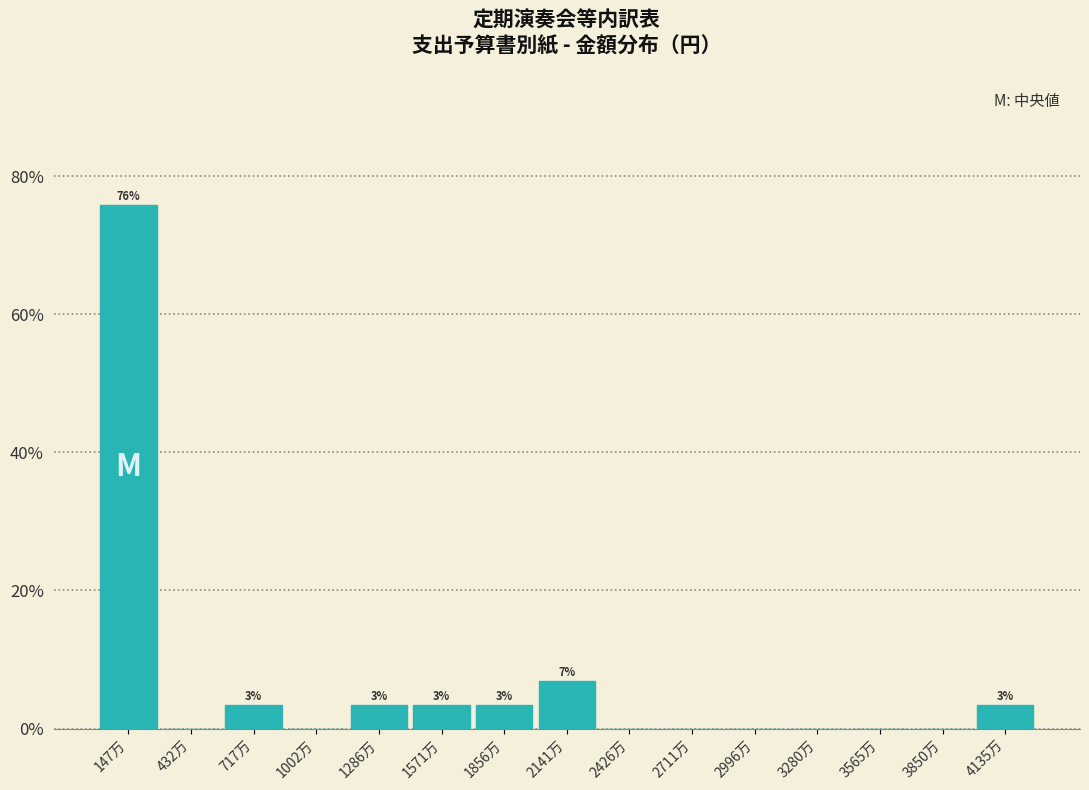

Reading left to right, extract all data points from this chart.

147万=75.9	432万=0.0	717万=3.4	1002万=0.0	1286万=3.4	1571万=3.4	1856万=3.4	2141万=6.9	2426万=0.0	2711万=0.0	2996万=0.0	3280万=0.0	3565万=0.0	3850万=0.0	4135万=3.4